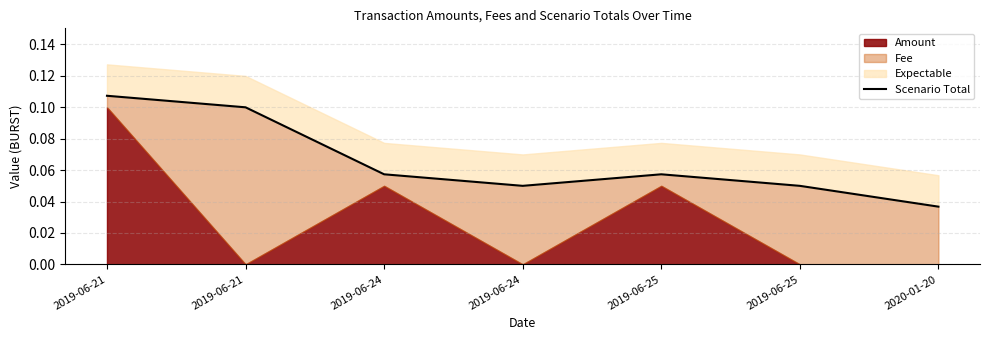

What is the average value?

0.1